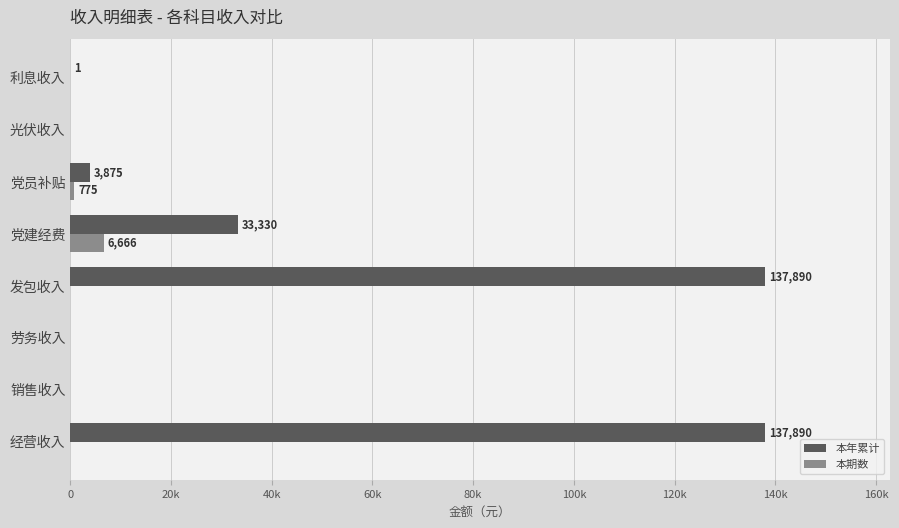

Which series has the widest spread of values?

本年累计